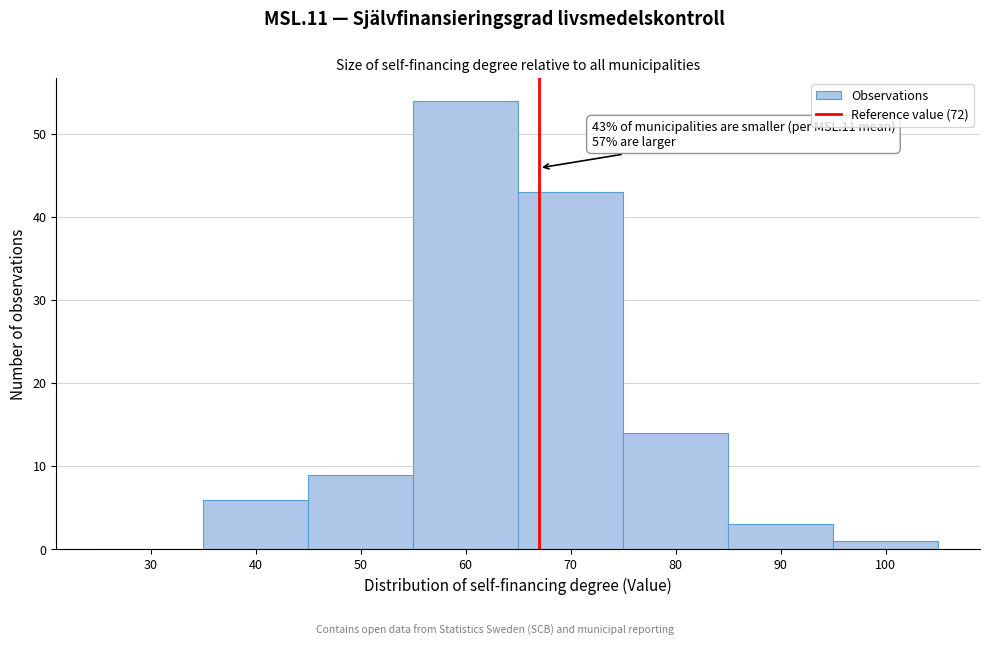

Reading left to right, transcribe all the data shown in this chart.

30=0	40=6	50=9	60=54	70=43	80=14	90=3	100=1